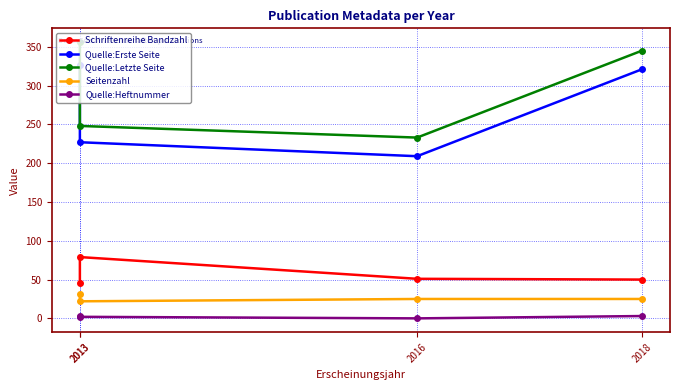

Is it true that Quelle:Heftnummer equals 2 at 2013?

True